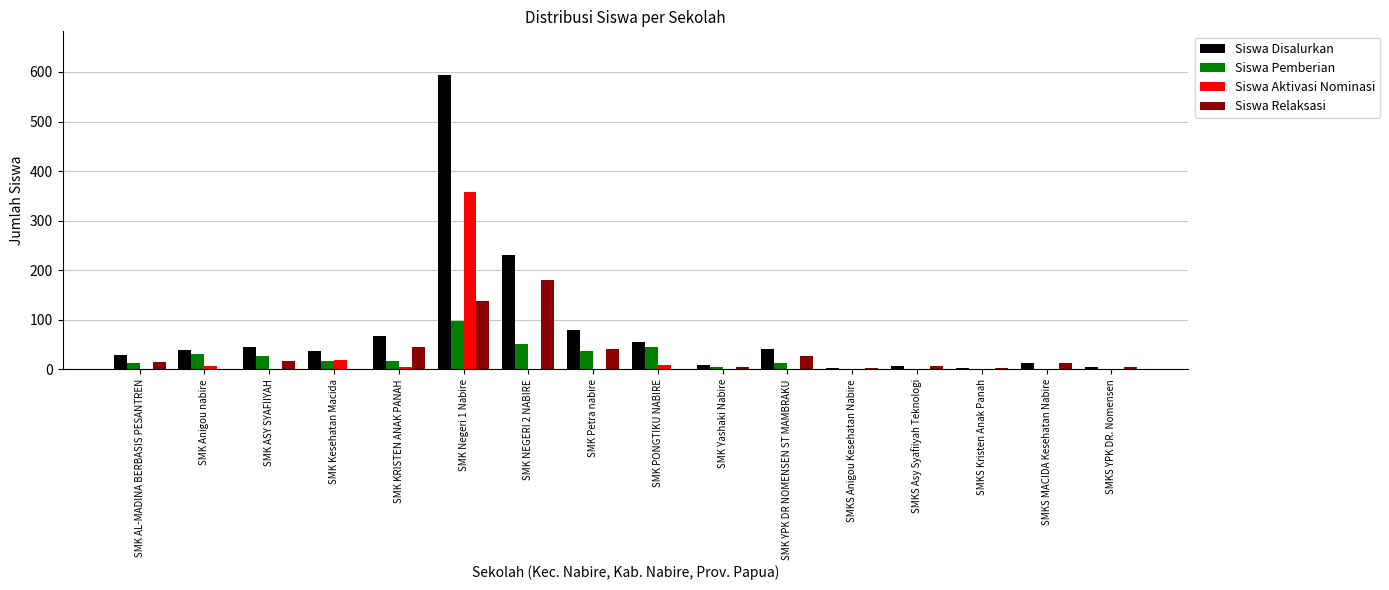

At which category is the sum across all series the highest?

SMK Negeri 1 Nabire